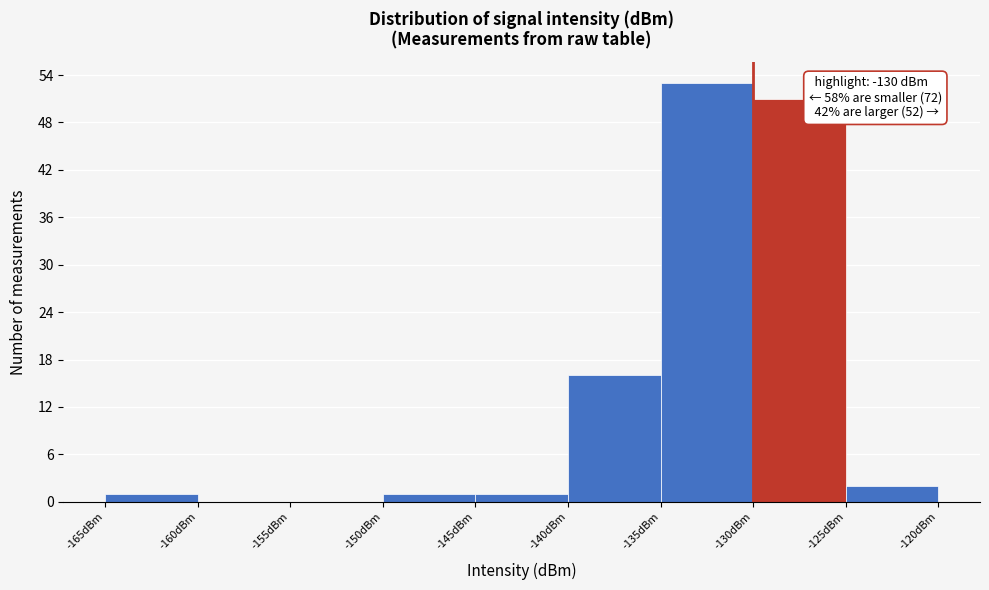

Over which range of the x-axis is the bar tallest?

-135 to -130